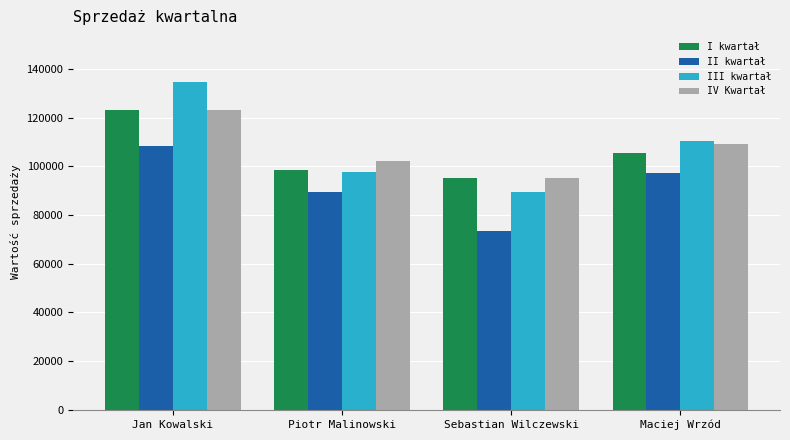

What is the difference between the second highest and minimum values in the III kwartał series?

21000